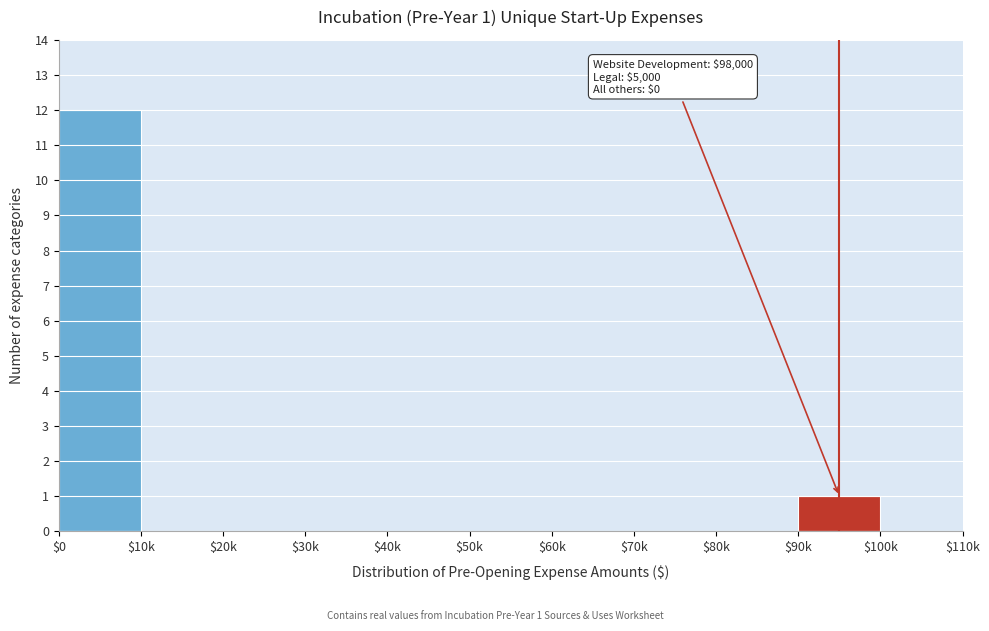

Where is the data nearest to the value 6?

$90k